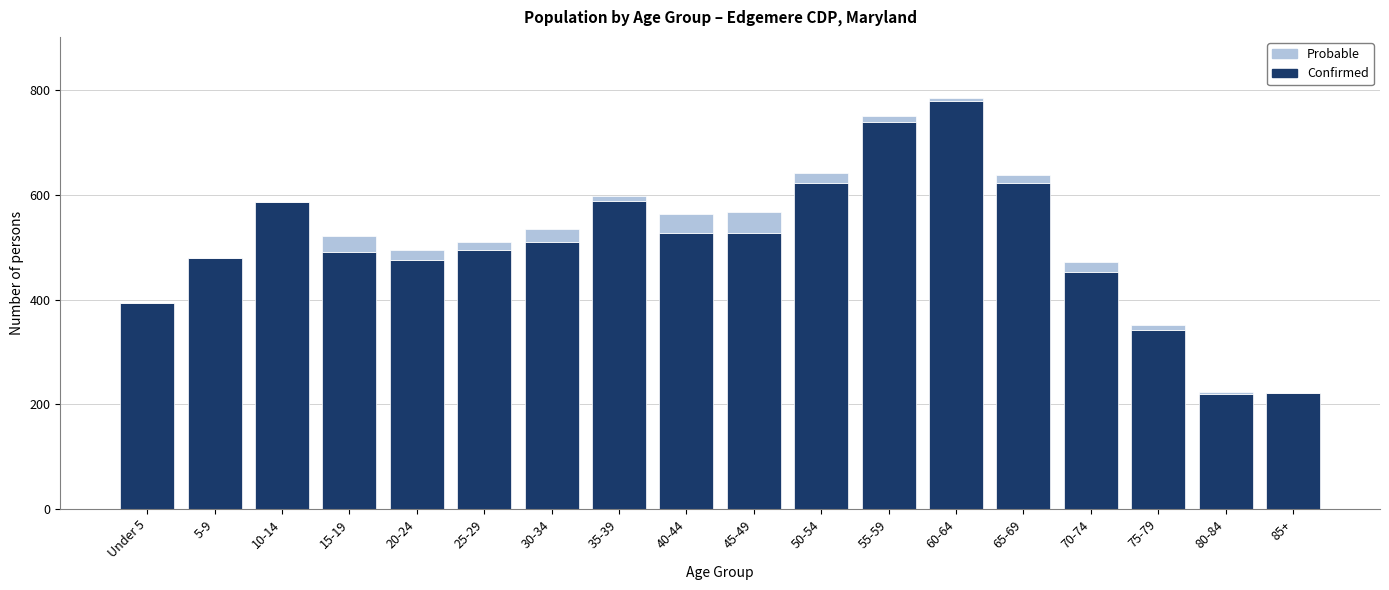

Which category has the highest value in the Confirmed series?

60-64